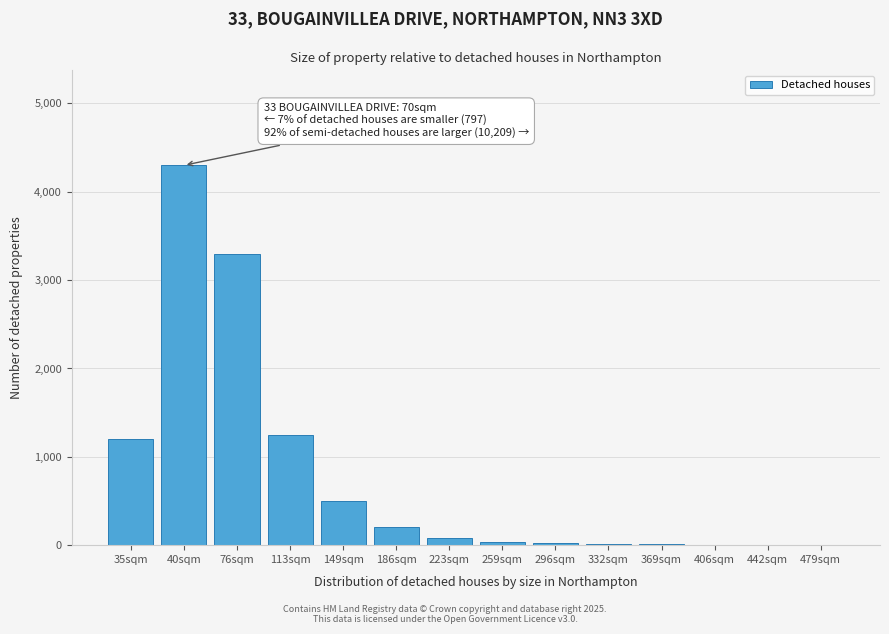

At which category does the chart reach its peak across all series?

40sqm